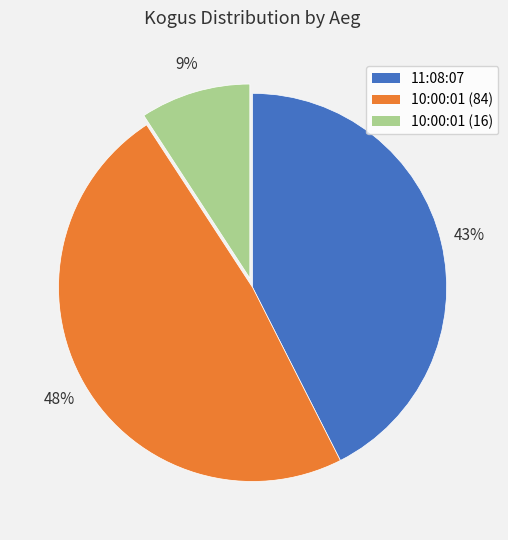

To the nearest percent, what is the combined percentage of 10:00:01 (84) and 10:00:01 (16)?

57%